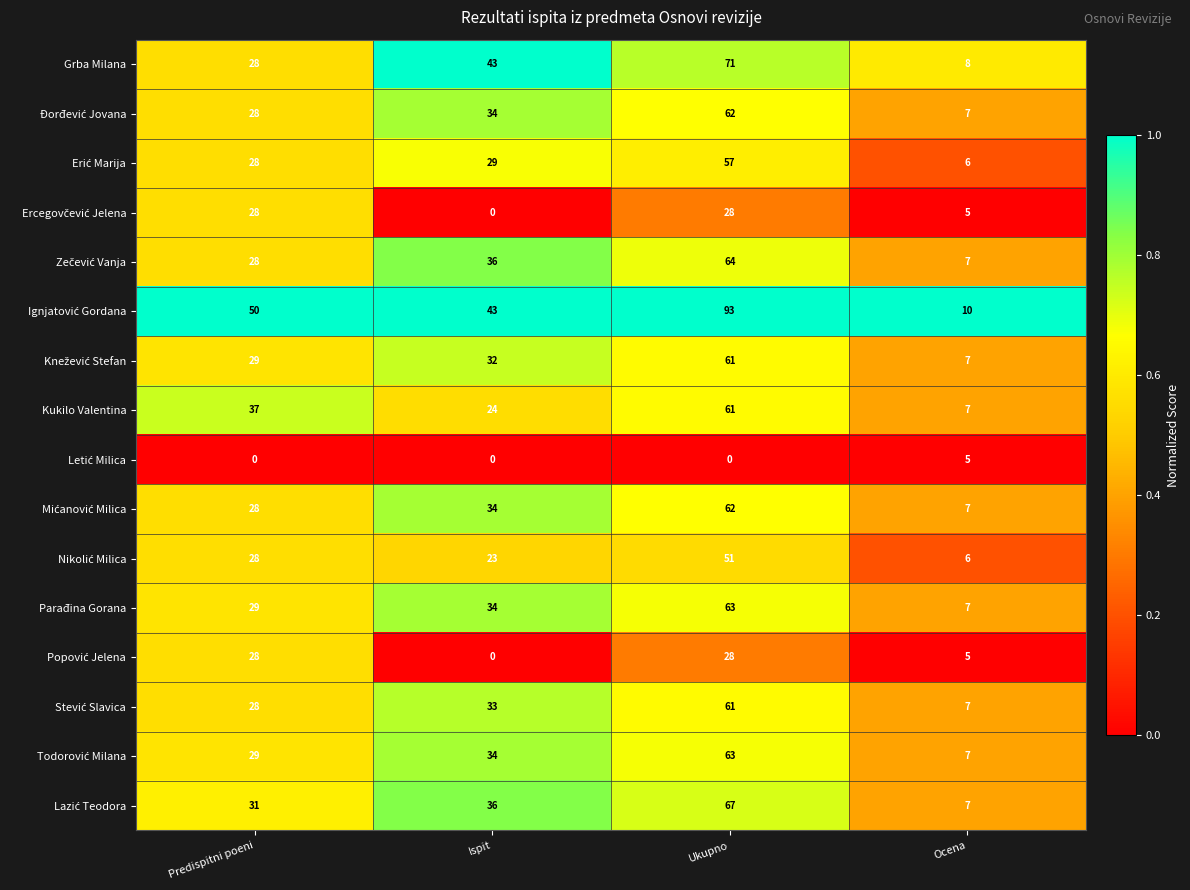

Rank the categories by Kukilo Valentina value from highest to lowest.

Ukupno, Predispitni poeni, Ispit, Ocena